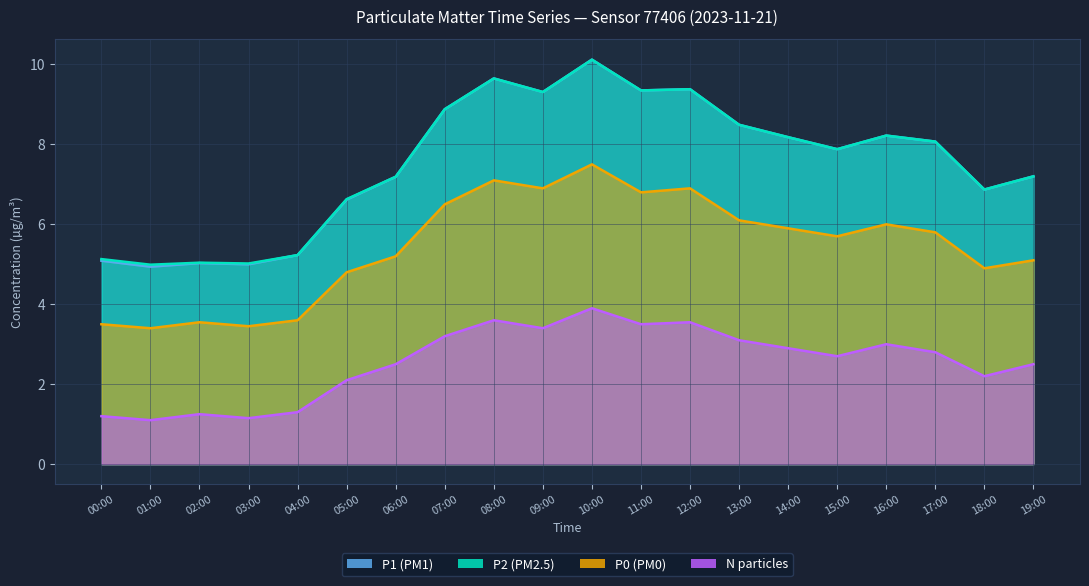

Which label corresponds to the largest value in the chart?

10:00